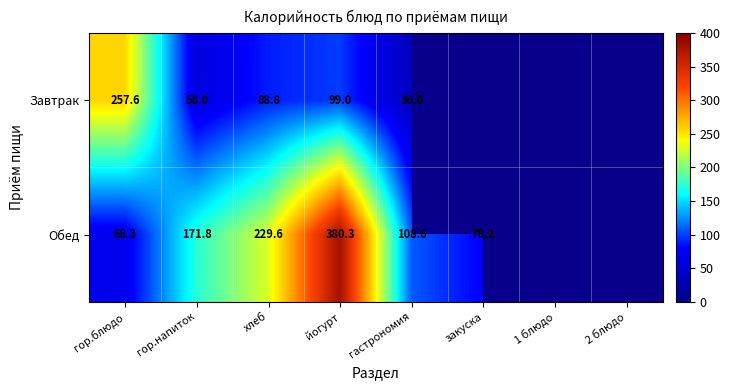

What is the maximum value shown in the chart?

380.3